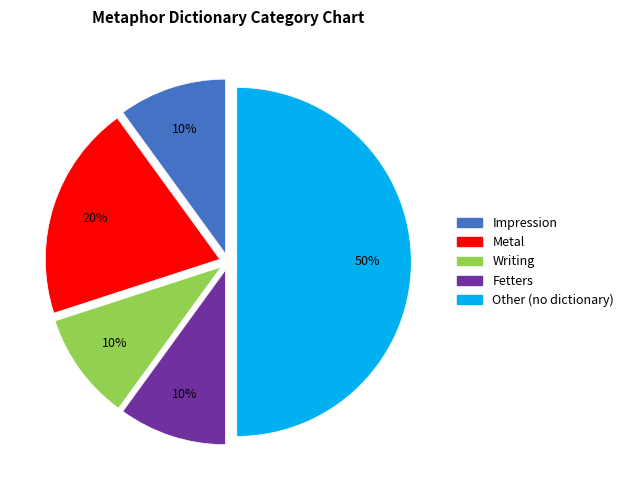

How many segments does this pie chart have?

5